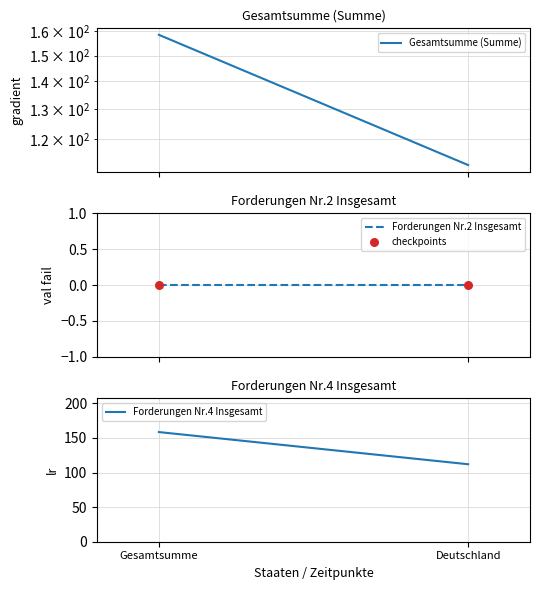

At how many categories does at least one series exceed 103?

2